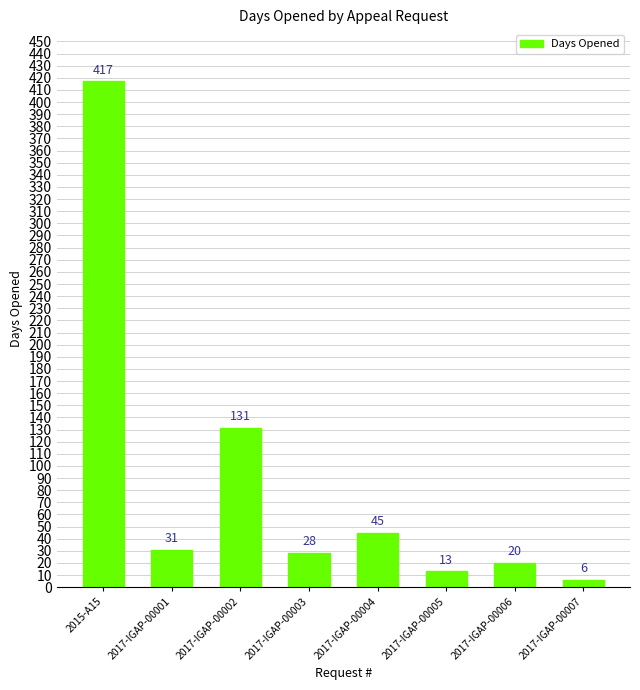

Where does the data first go above 31?

2015-A15